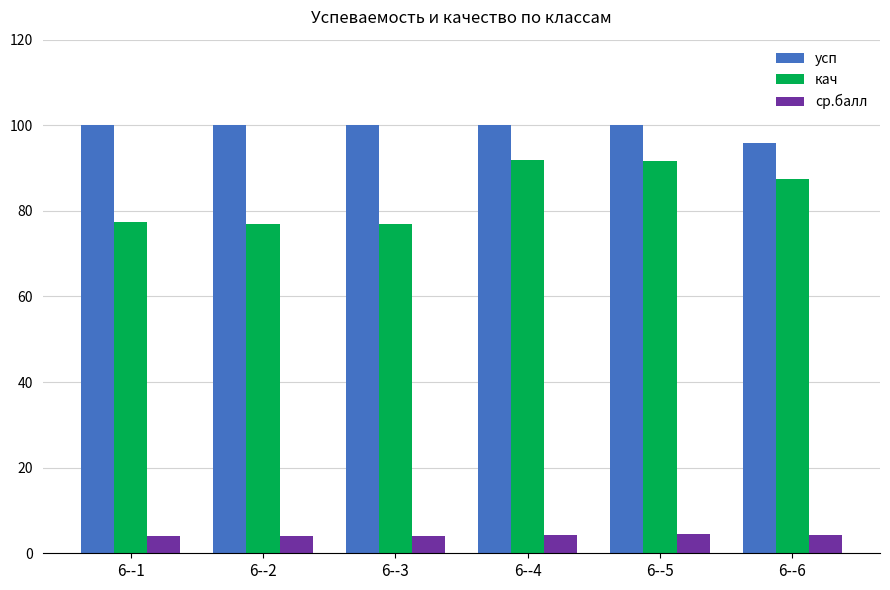

Which series has the largest range (max minus min)?

кач